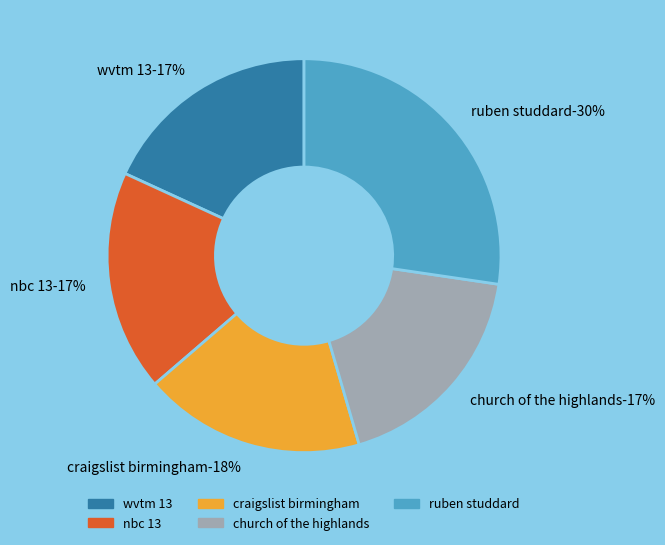

The National Ocean Sciences Bowl (2014) slice represents 36% of the pie. True or false?

False